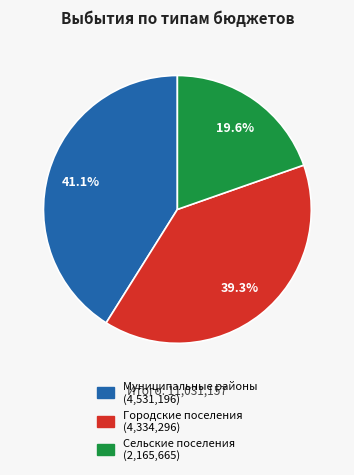

Does any single category account for the majority?

No